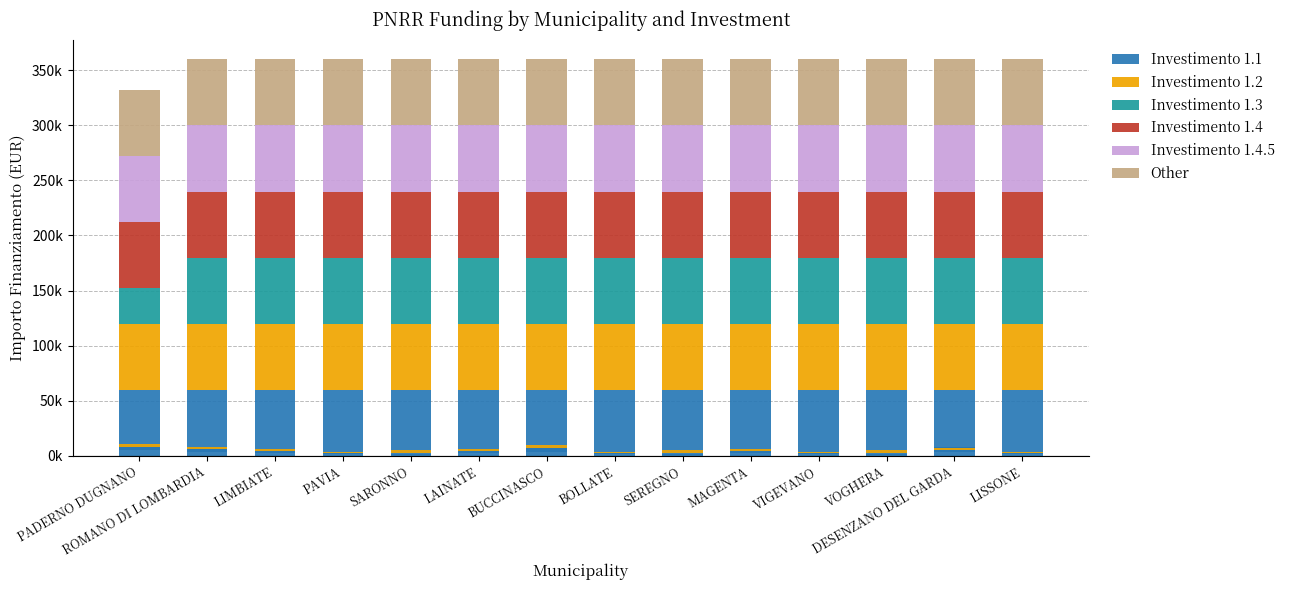

How many bars are there in each group?

6